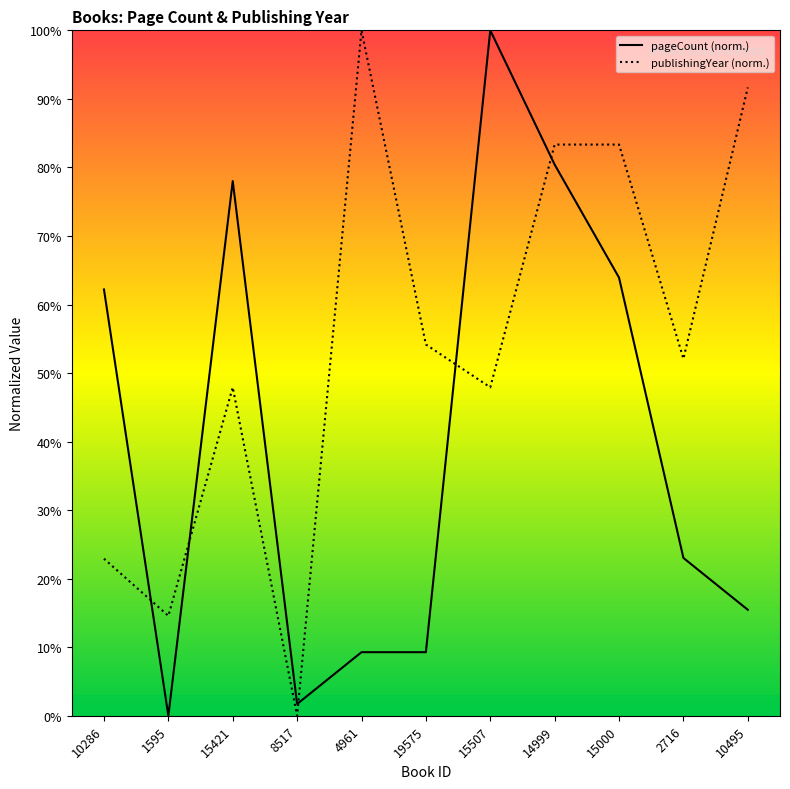

Between which two adjacent categories do publishingYear and pageCount first intersect?

10286 and 1595